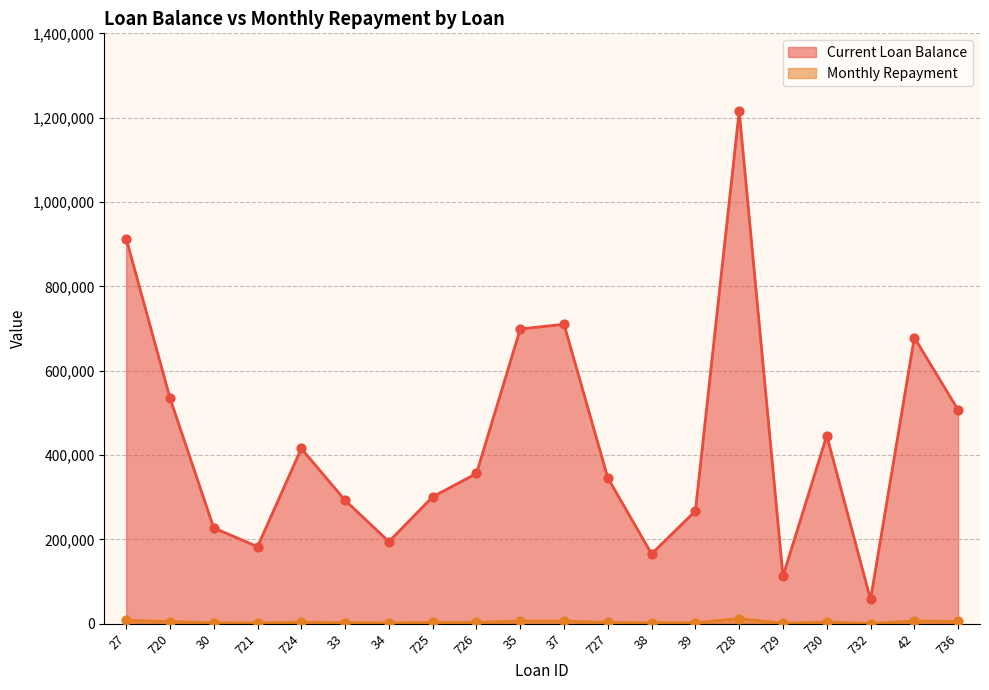

At how many categories does at least one series exceed 606921?

5